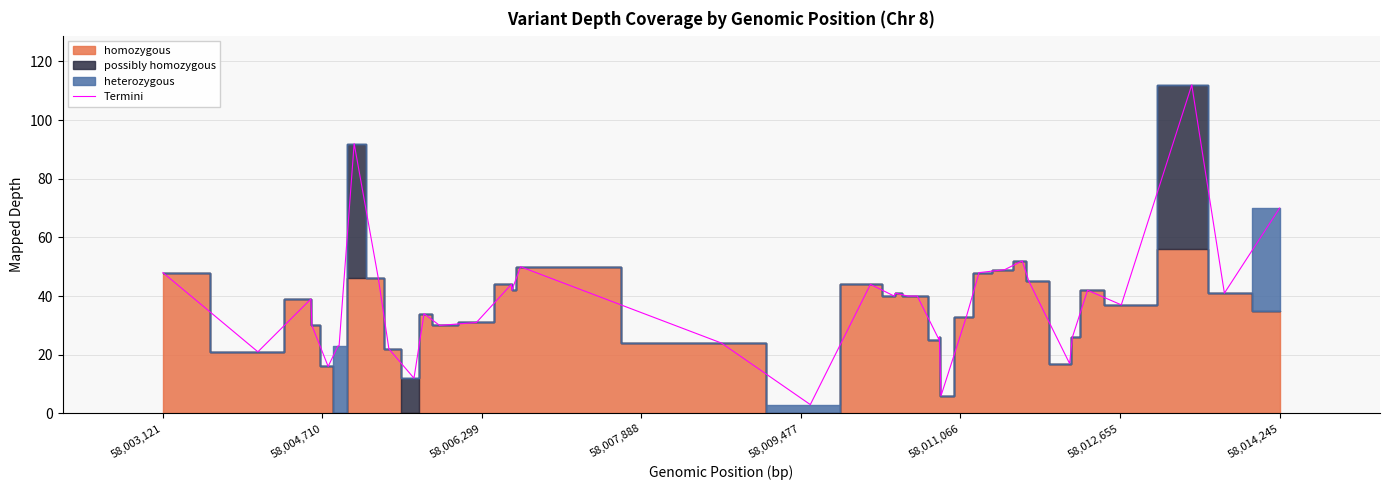

What is the lowest value of the Termini series?

3